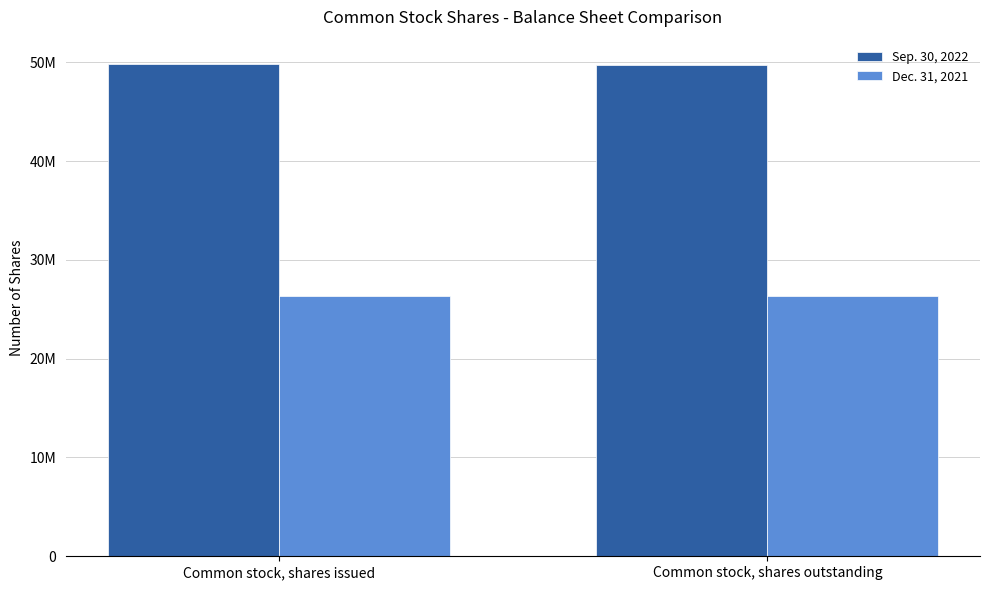

Rank the series by their maximum value, from highest to lowest.

Sep. 30, 2022, Dec. 31, 2021